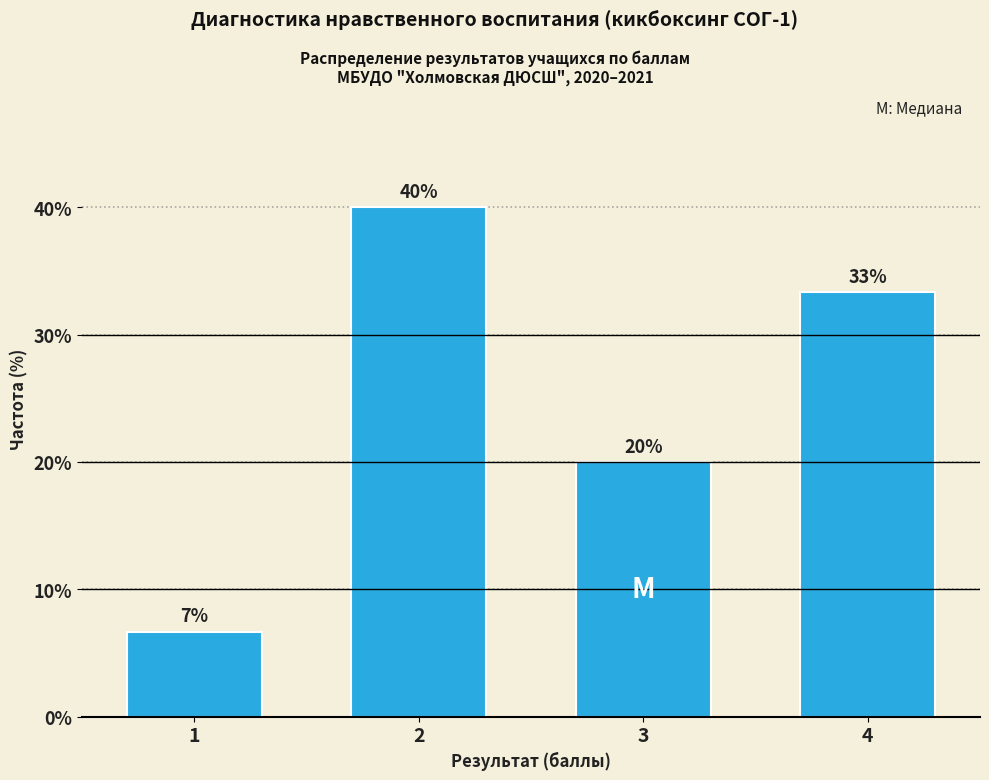

The value at 4 is 49.8. True or false?

False